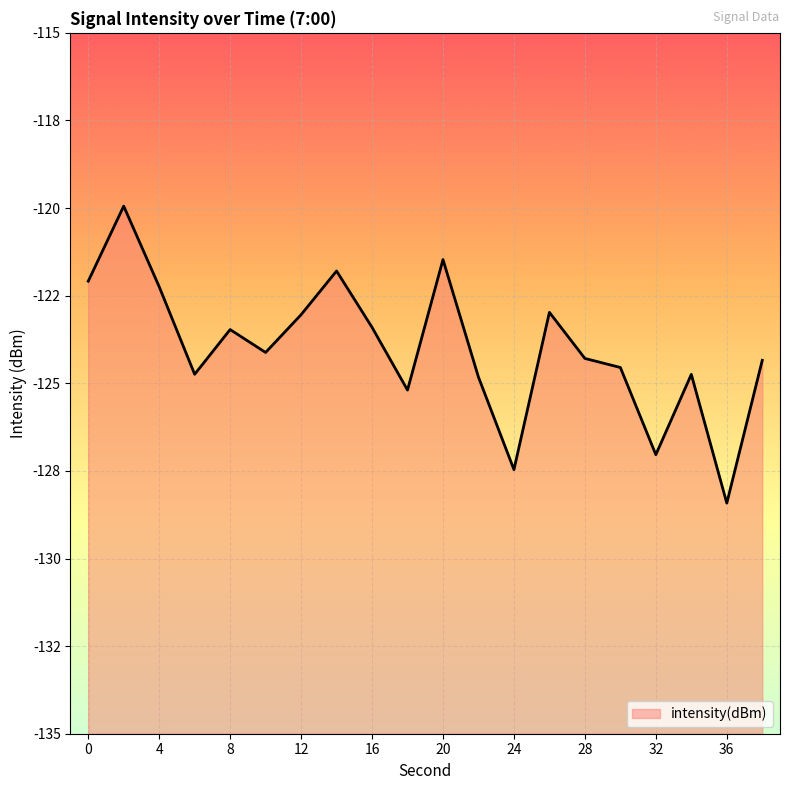

What value does the data have at 0?

-122.1